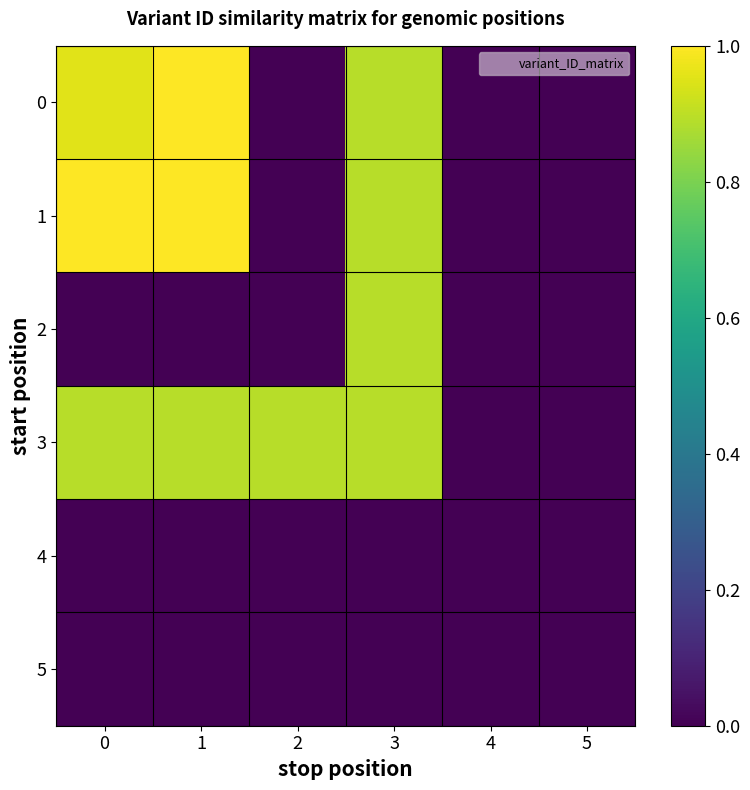

List the series in order of their peak value, lowest first.

4, 5, 2, 3, 0, 1